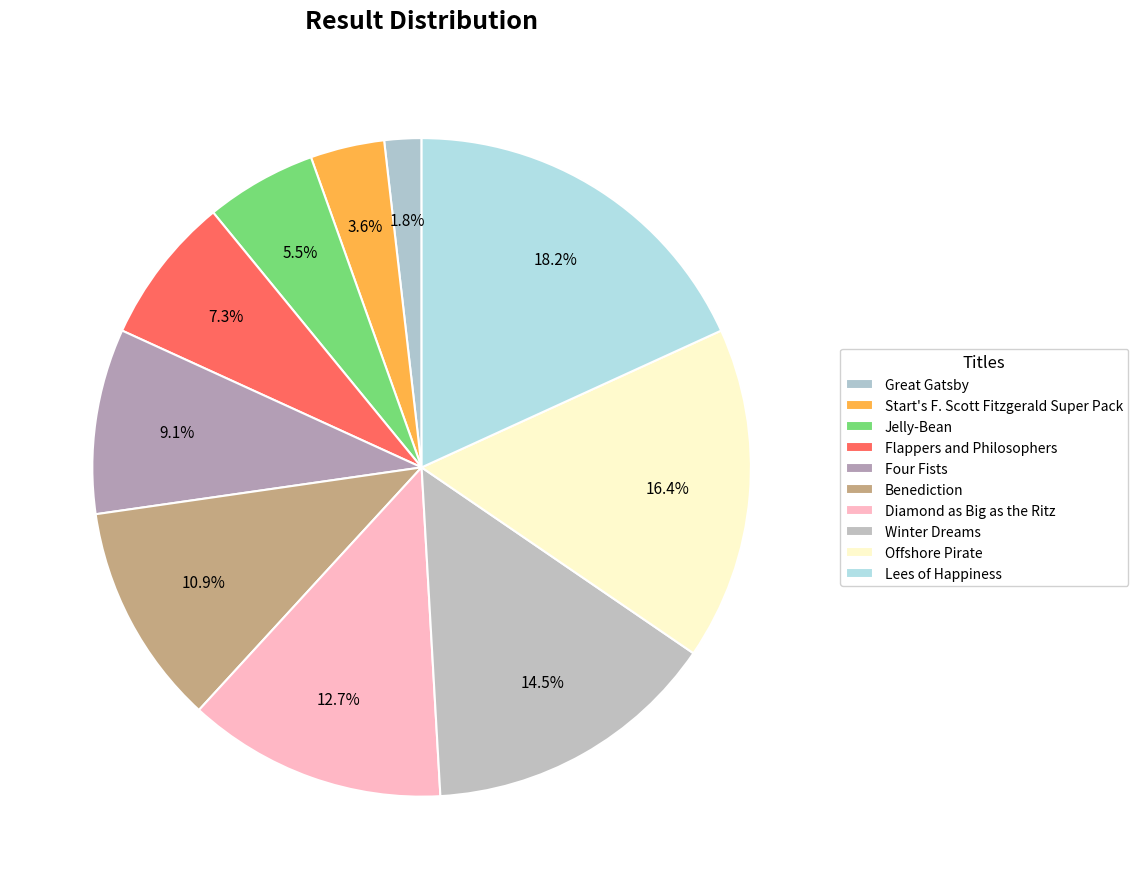

Count the number of slices in the pie.

10